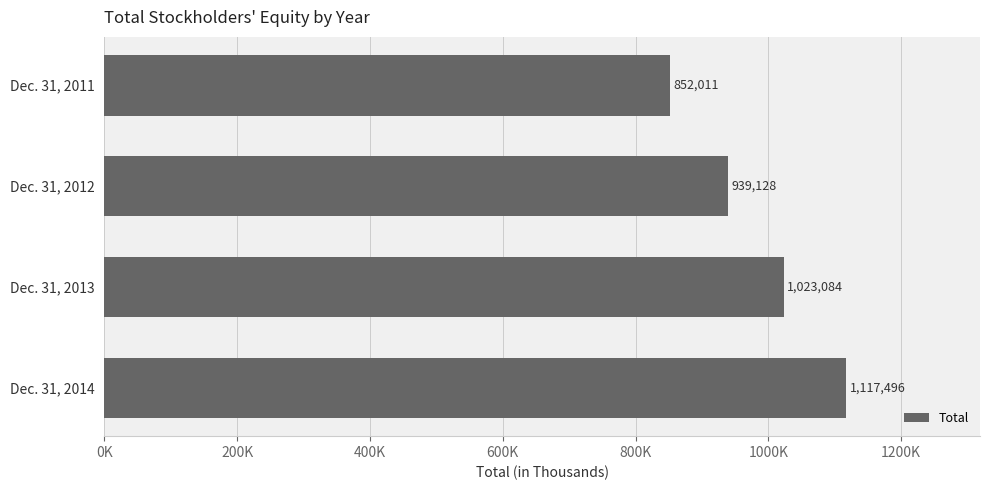

Does the chart contain stacked bars?

No